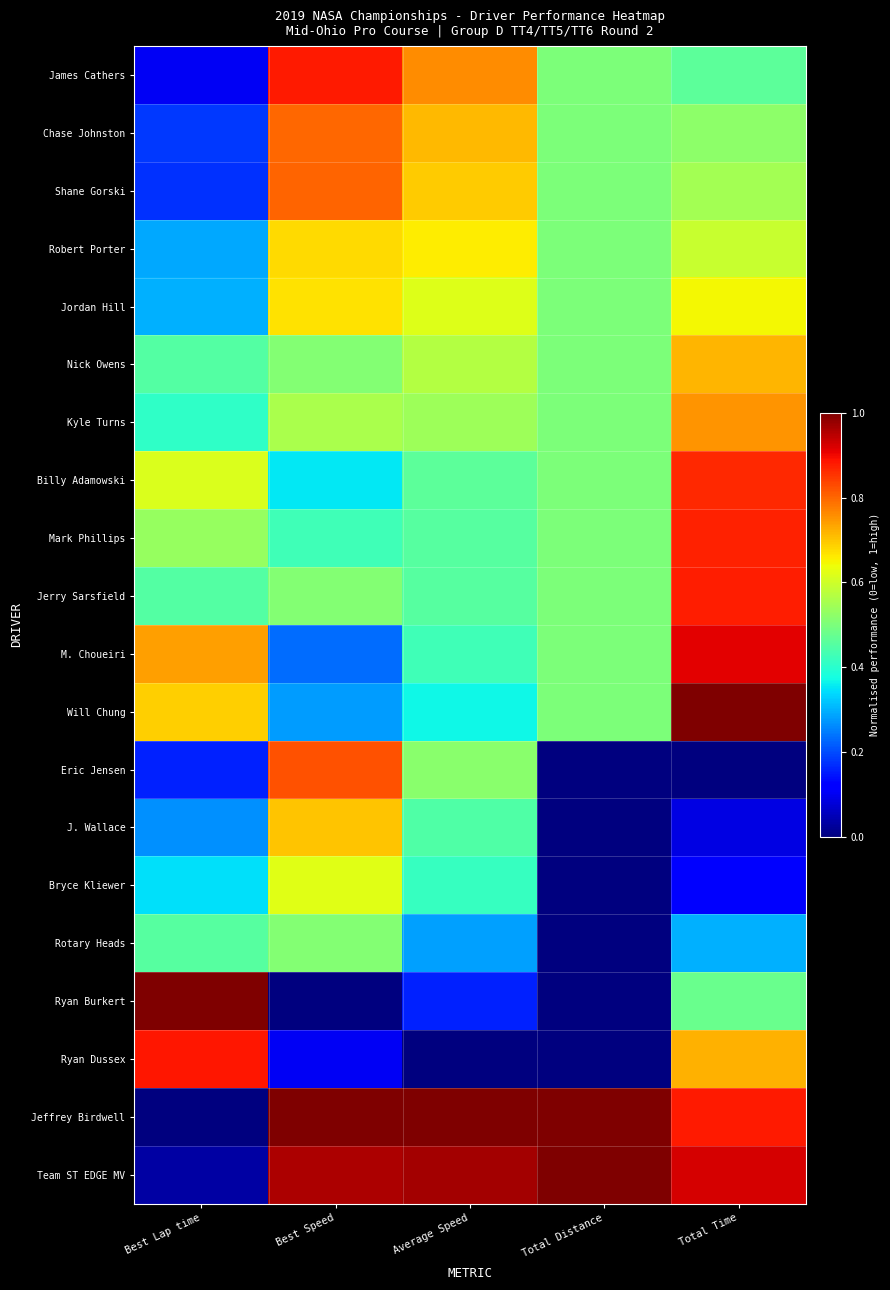

Reading left to right, what are all the values shown in this chart?

James Cathers: Best Lap time=0.1	Best Speed=0.9	Average Speed=0.8	Total Distance=0.5	Total Time=0.5
Chase Johnston: Best Lap time=0.2	Best Speed=0.8	Average Speed=0.7	Total Distance=0.5	Total Time=0.5
Shane Gorski: Best Lap time=0.2	Best Speed=0.8	Average Speed=0.7	Total Distance=0.5	Total Time=0.5
Robert Porter: Best Lap time=0.3	Best Speed=0.7	Average Speed=0.7	Total Distance=0.5	Total Time=0.6
Jordan Hill: Best Lap time=0.3	Best Speed=0.7	Average Speed=0.6	Total Distance=0.5	Total Time=0.6
Nick Owens: Best Lap time=0.5	Best Speed=0.5	Average Speed=0.6	Total Distance=0.5	Total Time=0.7
Kyle Turns: Best Lap time=0.4	Best Speed=0.6	Average Speed=0.5	Total Distance=0.5	Total Time=0.8
Billy Adamowski: Best Lap time=0.6	Best Speed=0.4	Average Speed=0.5	Total Distance=0.5	Total Time=0.9
Mark Phillips: Best Lap time=0.5	Best Speed=0.4	Average Speed=0.5	Total Distance=0.5	Total Time=0.9
Jerry Sarsfield: Best Lap time=0.5	Best Speed=0.5	Average Speed=0.5	Total Distance=0.5	Total Time=0.9
M. Choueiri: Best Lap time=0.7	Best Speed=0.2	Average Speed=0.4	Total Distance=0.5	Total Time=0.9
Will Chung: Best Lap time=0.7	Best Speed=0.3	Average Speed=0.4	Total Distance=0.5	Total Time=1.0
Eric Jensen: Best Lap time=0.2	Best Speed=0.8	Average Speed=0.5	Total Distance=0.0	Total Time=0.0
J. Wallace: Best Lap time=0.3	Best Speed=0.7	Average Speed=0.4	Total Distance=0.0	Total Time=0.1
Bryce Kliewer: Best Lap time=0.3	Best Speed=0.6	Average Speed=0.4	Total Distance=0.0	Total Time=0.1
Rotary Heads: Best Lap time=0.5	Best Speed=0.5	Average Speed=0.3	Total Distance=0.0	Total Time=0.3
Ryan Burkert: Best Lap time=1.0	Best Speed=0.0	Average Speed=0.2	Total Distance=0.0	Total Time=0.5
Ryan Dussex: Best Lap time=0.9	Best Speed=0.1	Average Speed=0.0	Total Distance=0.0	Total Time=0.7
Jeffrey Birdwell: Best Lap time=0.0	Best Speed=1.0	Average Speed=1.0	Total Distance=1.0	Total Time=0.9
Team ST EDGE MV: Best Lap time=0.0	Best Speed=1.0	Average Speed=1.0	Total Distance=1.0	Total Time=0.9